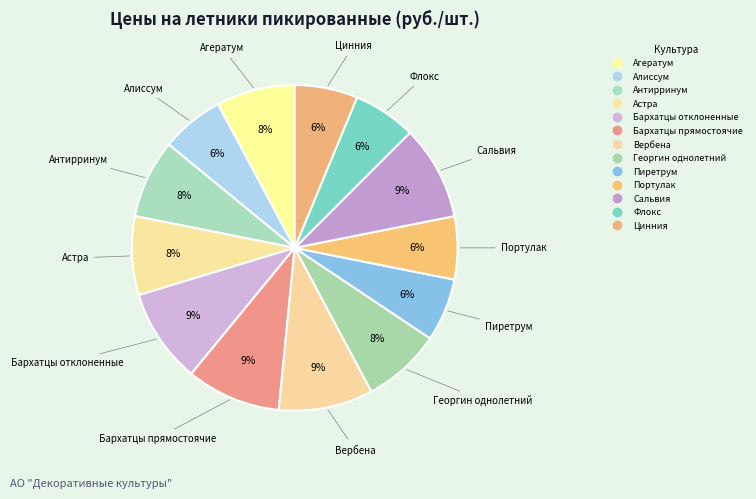

To the nearest percent, what is the combined percentage of Портулак and Бархатцы отклоненные?

16%